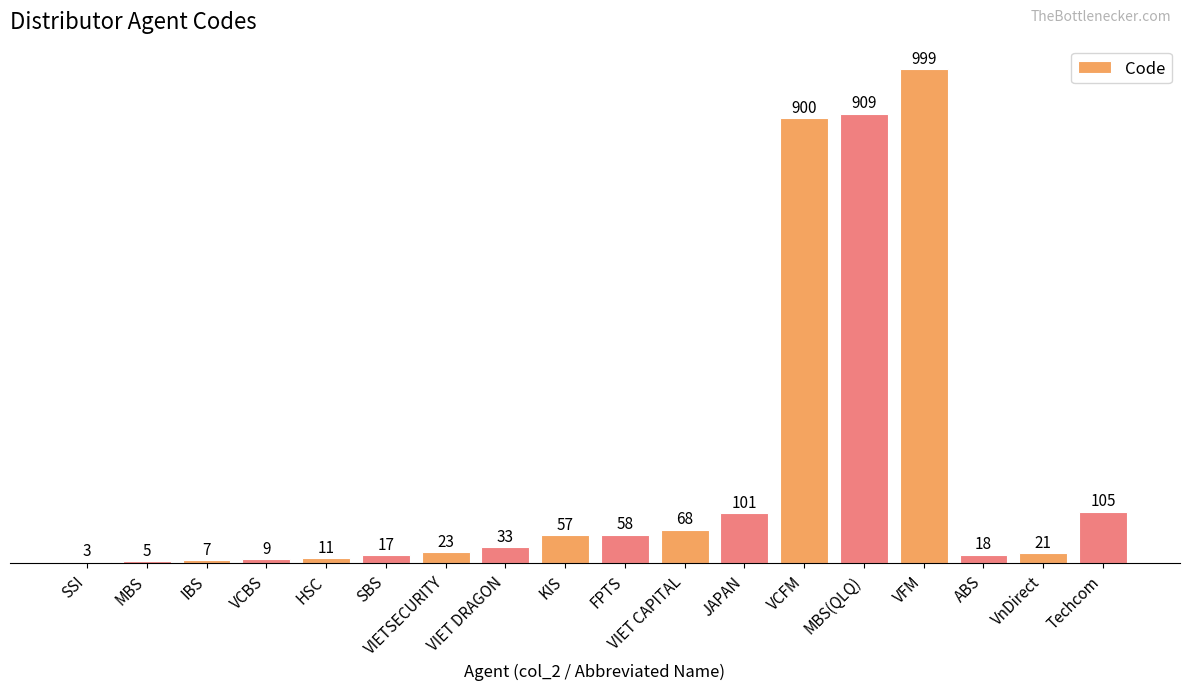

What is the sum of the values at SSI and IBS?

10